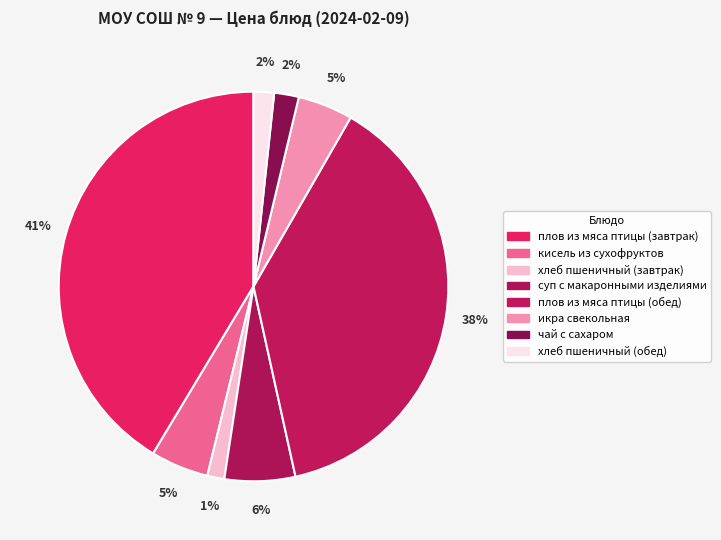

How many slices are in this pie chart?

8